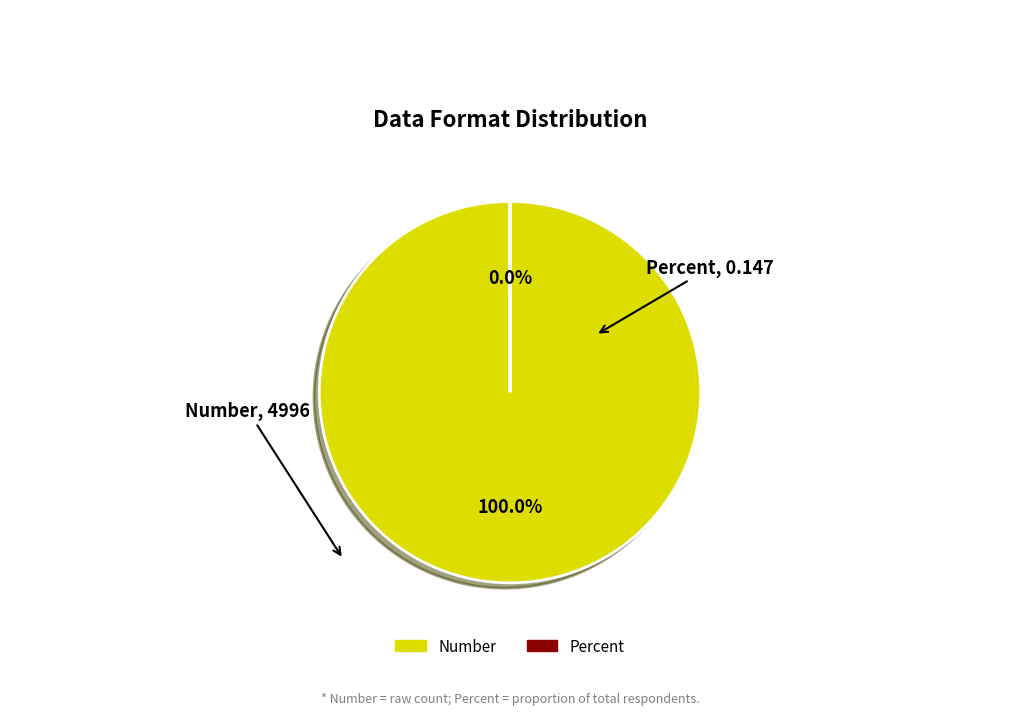

How many segments does this pie chart have?

2